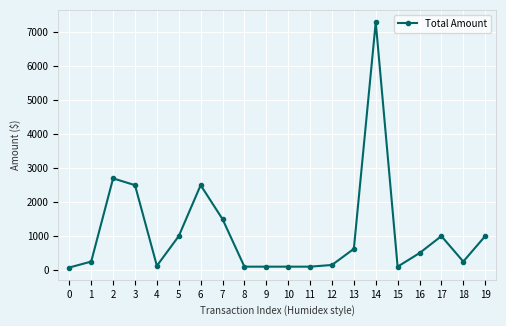

Approximately how many times larger is the value at 7 compared to 17?

1.5